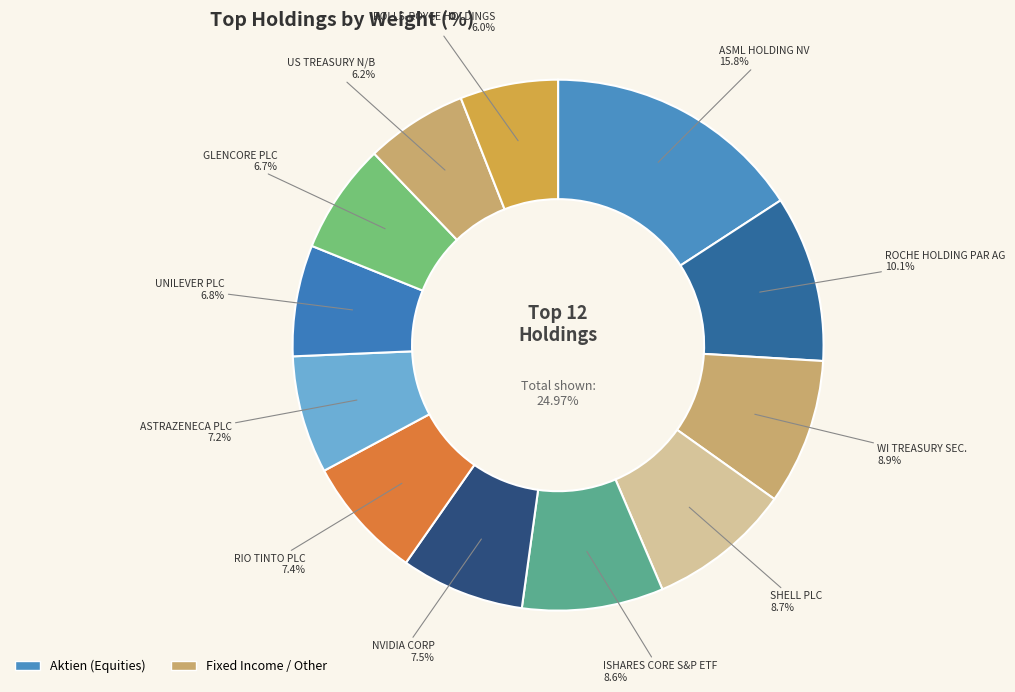

Count the number of slices in the pie.

12